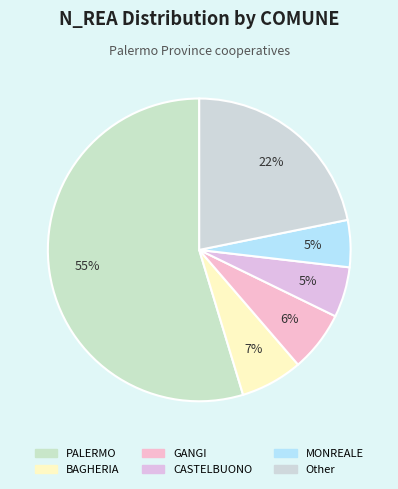

Count the number of slices in the pie.

6